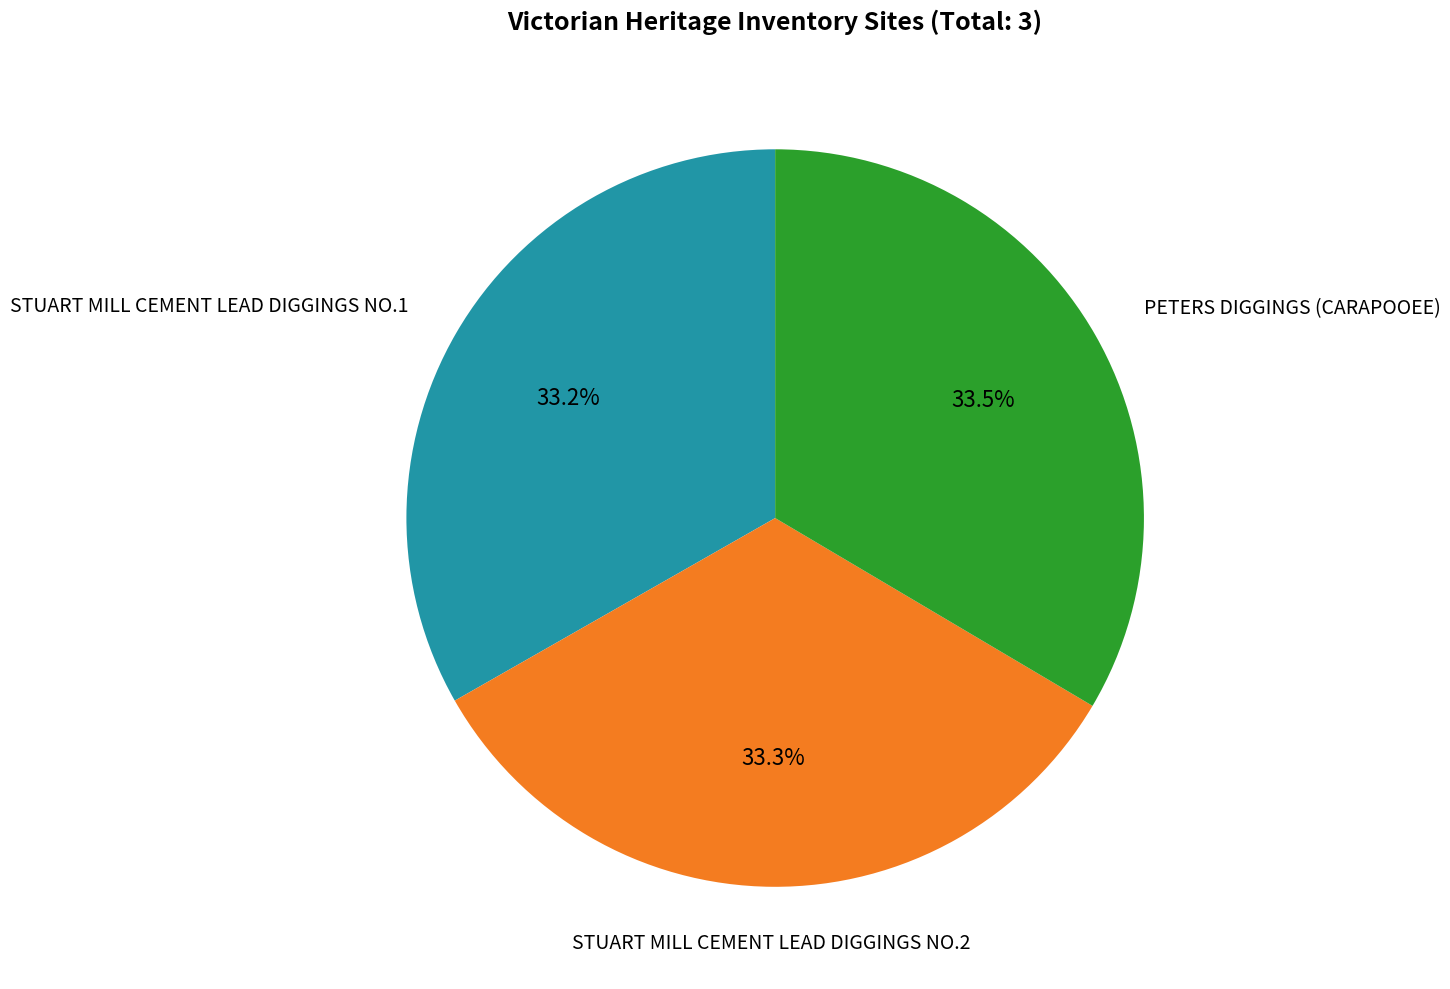

To the nearest percent, what is the average slice percentage?

33%